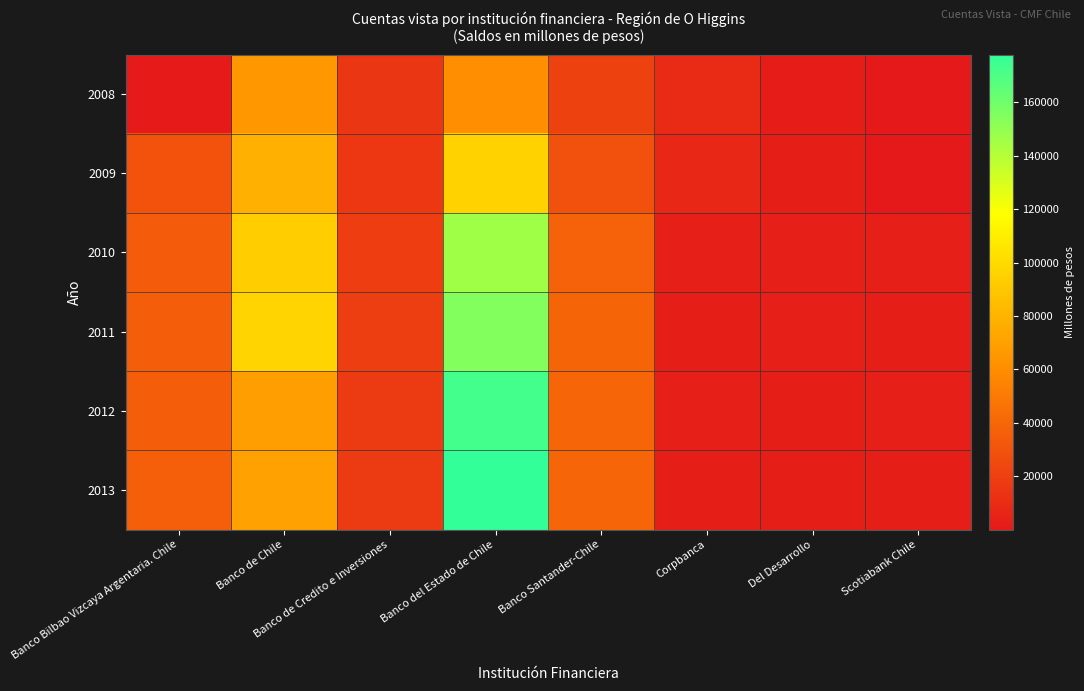

Reading right to left, extract all data points from this chart.

2008: Scotiabank Chile=59	Del Desarrollo=1753	Corpbanca=9290	Banco Santander-Chile=21181	Banco del Estado de Chile=61040	Banco de Credito e Inversiones=15167	Banco de Chile=65475	Banco Bilbao Vizcaya Argentaria. Chile=418
2009: Scotiabank Chile=63	Del Desarrollo=2941	Corpbanca=7405	Banco Santander-Chile=28808	Banco del Estado de Chile=95643	Banco de Credito e Inversiones=15809	Banco de Chile=78138	Banco Bilbao Vizcaya Argentaria. Chile=29454
2010: Scotiabank Chile=3207	Del Desarrollo=3212	Corpbanca=3207	Banco Santander-Chile=37781	Banco del Estado de Chile=146013	Banco de Credito e Inversiones=18528	Banco de Chile=92998	Banco Bilbao Vizcaya Argentaria. Chile=34236
2011: Scotiabank Chile=3121	Del Desarrollo=3268	Corpbanca=3121	Banco Santander-Chile=38652	Banco del Estado de Chile=154941	Banco de Credito e Inversiones=19419	Banco de Chile=96406	Banco Bilbao Vizcaya Argentaria. Chile=35299
2012: Scotiabank Chile=3187	Del Desarrollo=3178	Corpbanca=3187	Banco Santander-Chile=39391	Banco del Estado de Chile=173006	Banco de Credito e Inversiones=17465	Banco de Chile=68895	Banco Bilbao Vizcaya Argentaria. Chile=35779
2013: Scotiabank Chile=2980	Del Desarrollo=3173	Corpbanca=2980	Banco Santander-Chile=39694	Banco del Estado de Chile=177897	Banco de Credito e Inversiones=17539	Banco de Chile=70490	Banco Bilbao Vizcaya Argentaria. Chile=36191